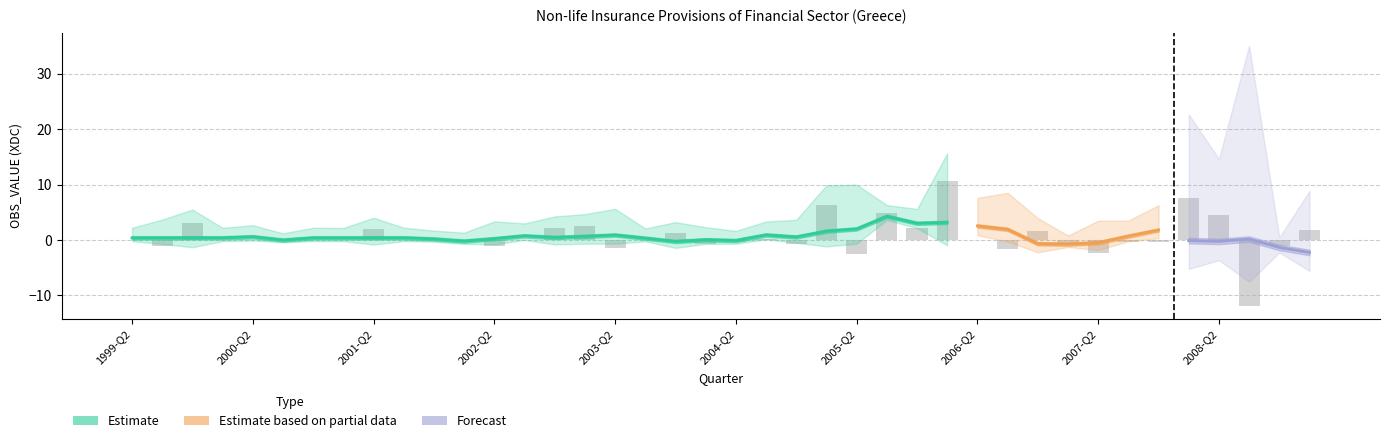

Does the chart contain any negative values?

Yes